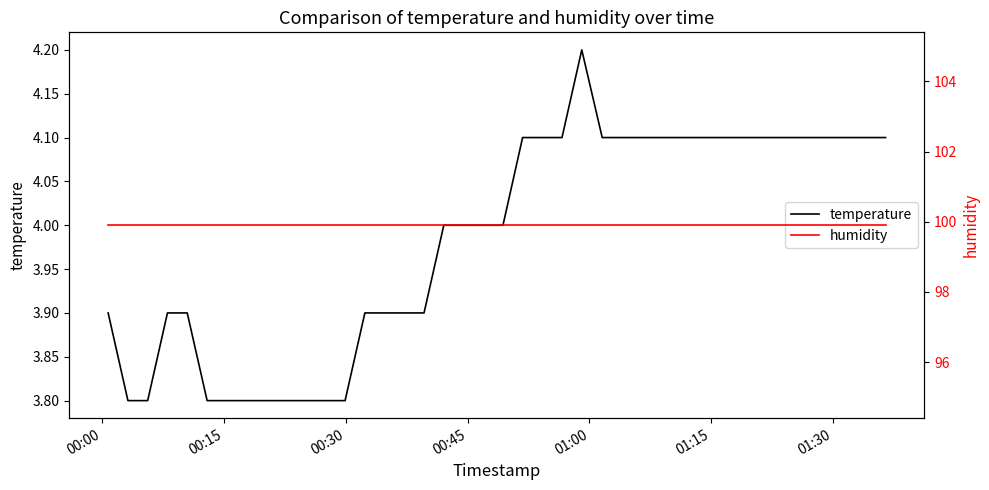

What is the minimum value for temperature?

3.8